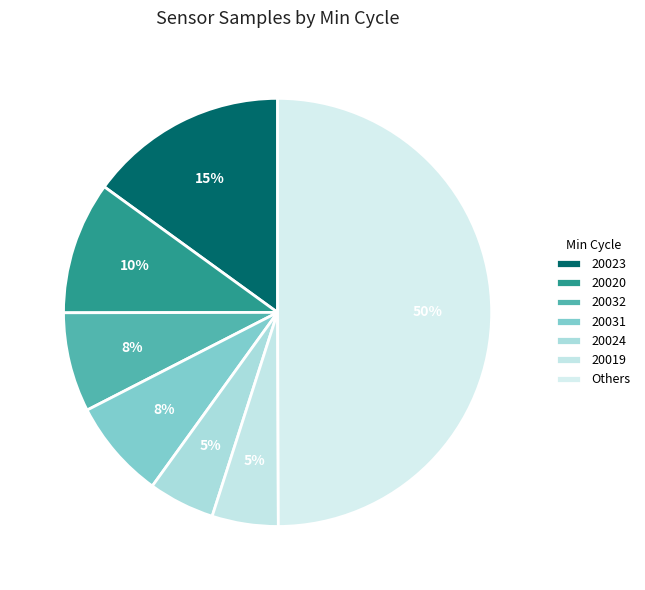

How many segments does this pie chart have?

7